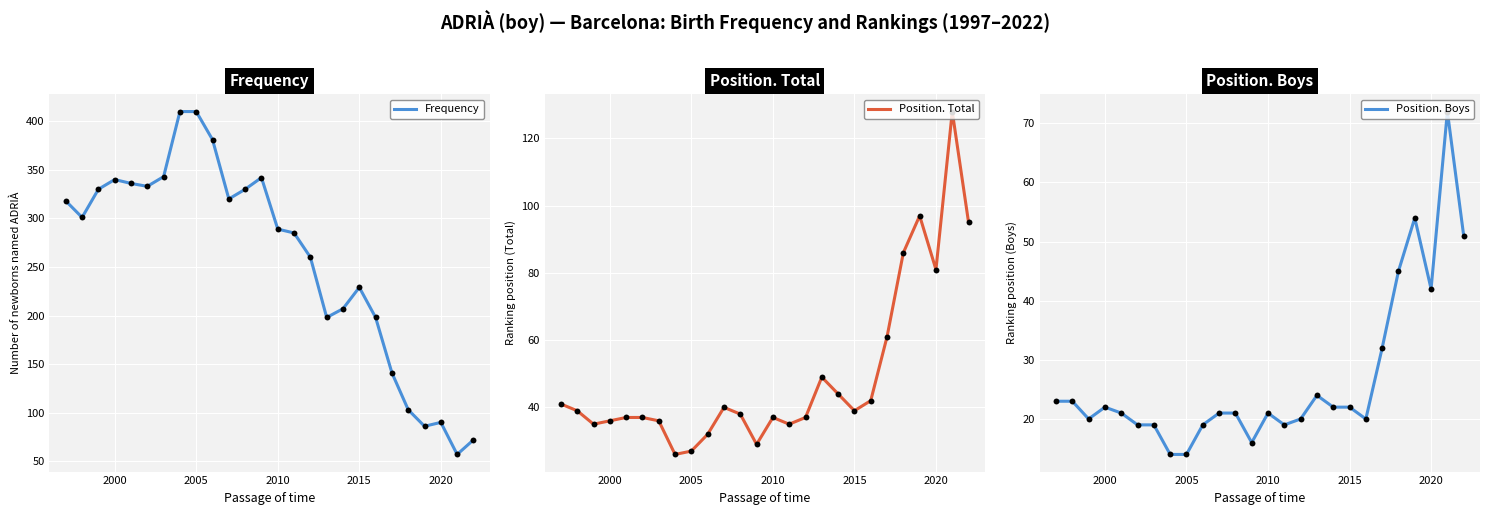

What are all the series names shown in the legend?

Frequency, Position. Total, Position. Boys